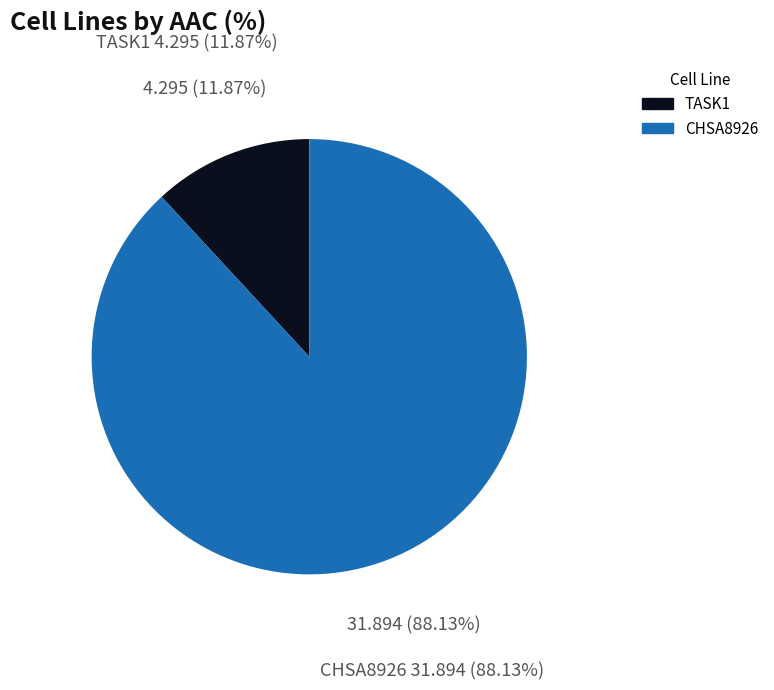

How many slices are in this pie chart?

2